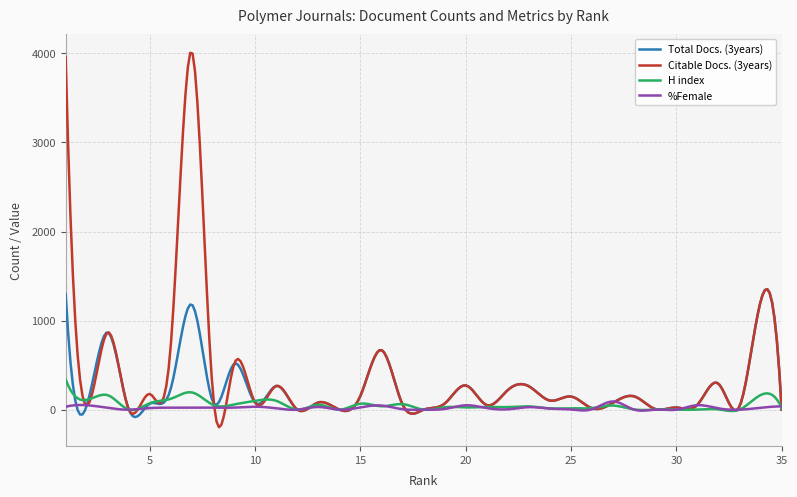

List the series in order of their peak value, highest first.

Citable Docs. (3years), Total Docs. (3years), H index, %Female